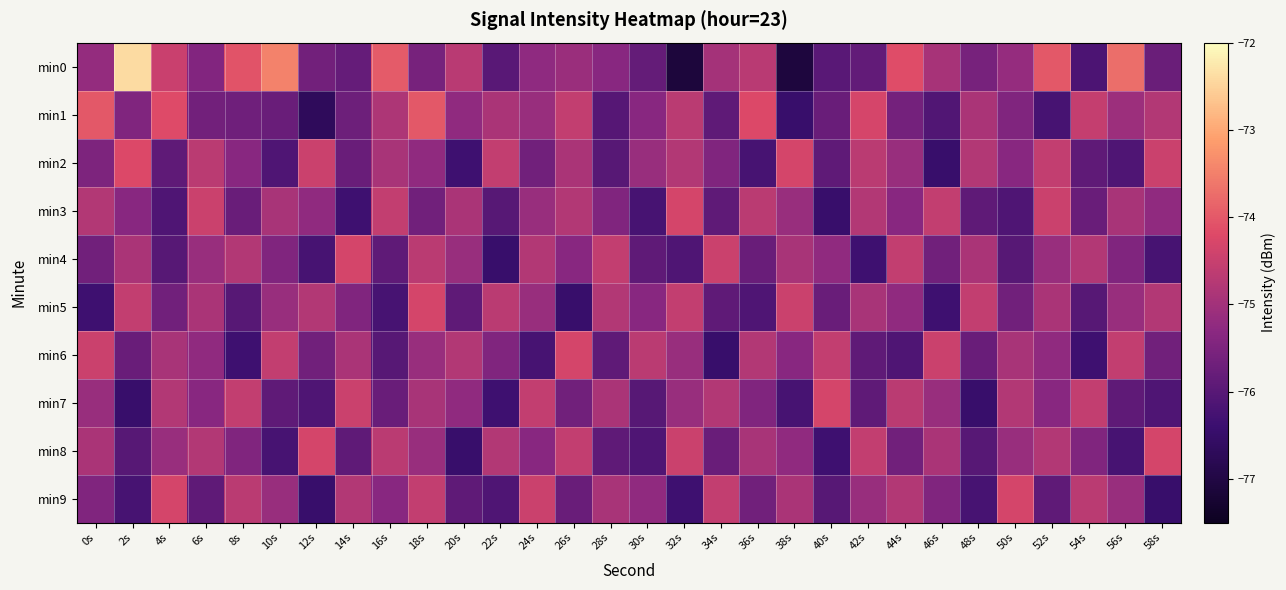

Reading left to right, list all the values displayed in this chart.

min0: 0s=-75.2	2s=-72.4	4s=-74.5	6s=-75.4	8s=-74.1	10s=-73.5	12s=-75.6	14s=-75.8	16s=-74.0	18s=-75.6	20s=-74.7	22s=-76.0	24s=-75.2	26s=-75.1	28s=-75.3	30s=-75.8	32s=-77.1	34s=-75.0	36s=-74.7	38s=-77.1	40s=-76.0	42s=-75.8	44s=-74.2	46s=-74.9	48s=-75.6	50s=-75.2	52s=-74.0	54s=-76.2	56s=-73.7	58s=-75.7
min1: 0s=-74.0	2s=-75.5	4s=-74.2	6s=-75.7	8s=-75.7	10s=-75.8	12s=-76.7	14s=-75.7	16s=-74.8	18s=-74.0	20s=-75.2	22s=-74.9	24s=-75.1	26s=-74.6	28s=-76.0	30s=-75.3	32s=-74.7	34s=-75.9	36s=-74.2	38s=-76.5	40s=-75.8	42s=-74.3	44s=-75.6	46s=-76.1	48s=-74.9	50s=-75.4	52s=-76.2	54s=-74.5	56s=-75.1	58s=-74.8
min2: 0s=-75.5	2s=-74.2	4s=-75.9	6s=-74.7	8s=-75.3	10s=-76.1	12s=-74.5	14s=-75.8	16s=-74.9	18s=-75.2	20s=-76.3	22s=-74.6	24s=-75.7	26s=-74.9	28s=-76.0	30s=-75.1	32s=-74.8	34s=-75.5	36s=-76.2	38s=-74.3	40s=-75.9	42s=-74.7	44s=-75.1	46s=-76.5	48s=-74.8	50s=-75.3	52s=-74.6	54s=-75.9	56s=-76.1	58s=-74.5
min3: 0s=-74.8	2s=-75.3	4s=-76.1	6s=-74.5	8s=-75.8	10s=-74.9	12s=-75.2	14s=-76.3	16s=-74.6	18s=-75.7	20s=-74.9	22s=-76.0	24s=-75.1	26s=-74.8	28s=-75.5	30s=-76.2	32s=-74.3	34s=-75.9	36s=-74.7	38s=-75.1	40s=-76.5	42s=-74.8	44s=-75.3	46s=-74.6	48s=-75.9	50s=-76.1	52s=-74.5	54s=-75.8	56s=-74.9	58s=-75.2
min4: 0s=-75.7	2s=-74.9	4s=-76.0	6s=-75.1	8s=-74.8	10s=-75.5	12s=-76.2	14s=-74.3	16s=-75.9	18s=-74.7	20s=-75.1	22s=-76.5	24s=-74.8	26s=-75.3	28s=-74.6	30s=-75.9	32s=-76.1	34s=-74.5	36s=-75.8	38s=-74.9	40s=-75.2	42s=-76.3	44s=-74.6	46s=-75.7	48s=-74.9	50s=-76.0	52s=-75.1	54s=-74.8	56s=-75.5	58s=-76.2
min5: 0s=-76.3	2s=-74.6	4s=-75.7	6s=-74.9	8s=-76.0	10s=-75.1	12s=-74.8	14s=-75.5	16s=-76.2	18s=-74.3	20s=-75.9	22s=-74.7	24s=-75.1	26s=-76.5	28s=-74.8	30s=-75.3	32s=-74.6	34s=-75.9	36s=-76.1	38s=-74.5	40s=-75.8	42s=-74.9	44s=-75.2	46s=-76.3	48s=-74.6	50s=-75.7	52s=-74.9	54s=-76.0	56s=-75.1	58s=-74.8
min6: 0s=-74.5	2s=-75.8	4s=-74.9	6s=-75.2	8s=-76.3	10s=-74.6	12s=-75.7	14s=-74.9	16s=-76.0	18s=-75.1	20s=-74.8	22s=-75.5	24s=-76.2	26s=-74.3	28s=-75.9	30s=-74.7	32s=-75.1	34s=-76.5	36s=-74.8	38s=-75.3	40s=-74.6	42s=-75.9	44s=-76.1	46s=-74.5	48s=-75.8	50s=-74.9	52s=-75.2	54s=-76.3	56s=-74.6	58s=-75.7
min7: 0s=-75.1	2s=-76.5	4s=-74.8	6s=-75.3	8s=-74.6	10s=-75.9	12s=-76.1	14s=-74.5	16s=-75.8	18s=-74.9	20s=-75.2	22s=-76.3	24s=-74.6	26s=-75.7	28s=-74.9	30s=-76.0	32s=-75.1	34s=-74.8	36s=-75.5	38s=-76.2	40s=-74.3	42s=-75.9	44s=-74.7	46s=-75.1	48s=-76.5	50s=-74.8	52s=-75.3	54s=-74.6	56s=-75.9	58s=-76.1
min8: 0s=-74.9	2s=-76.0	4s=-75.1	6s=-74.8	8s=-75.5	10s=-76.2	12s=-74.3	14s=-75.9	16s=-74.7	18s=-75.1	20s=-76.5	22s=-74.8	24s=-75.3	26s=-74.6	28s=-75.9	30s=-76.1	32s=-74.5	34s=-75.8	36s=-74.9	38s=-75.2	40s=-76.3	42s=-74.6	44s=-75.7	46s=-74.9	48s=-76.0	50s=-75.1	52s=-74.8	54s=-75.5	56s=-76.2	58s=-74.3
min9: 0s=-75.5	2s=-76.2	4s=-74.3	6s=-75.9	8s=-74.7	10s=-75.1	12s=-76.5	14s=-74.8	16s=-75.3	18s=-74.6	20s=-75.9	22s=-76.1	24s=-74.5	26s=-75.8	28s=-74.9	30s=-75.2	32s=-76.3	34s=-74.6	36s=-75.7	38s=-74.9	40s=-76.0	42s=-75.1	44s=-74.8	46s=-75.5	48s=-76.2	50s=-74.3	52s=-75.9	54s=-74.7	56s=-75.1	58s=-76.5